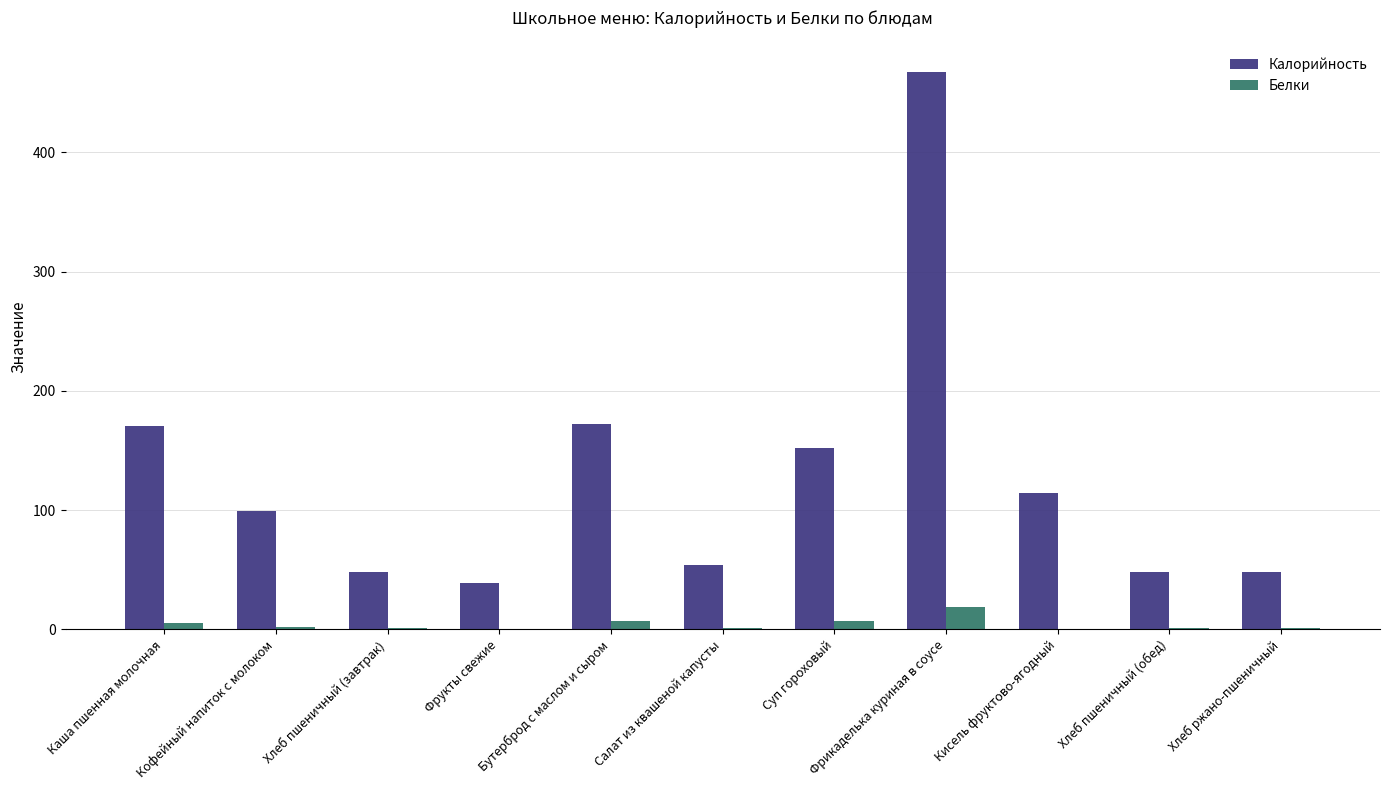

What is the sum of all Белки values?

45.8